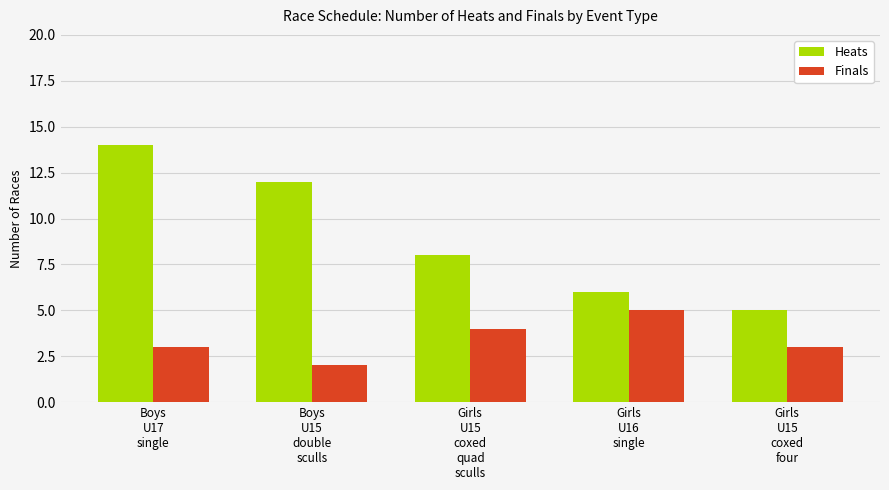

How many bars are there in total?

10